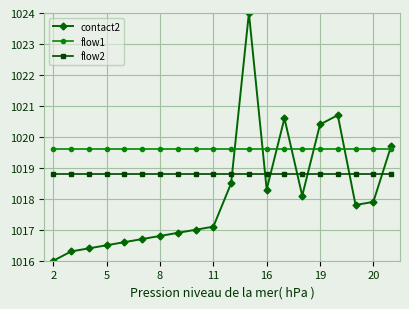

At how many categories does at least one series exceed 1019?

20